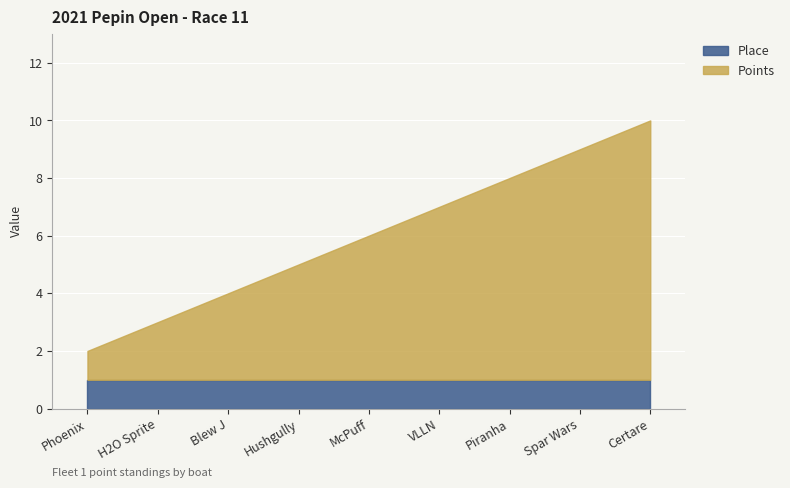

Which series changed the most between Spar Wars and Certare?

Points